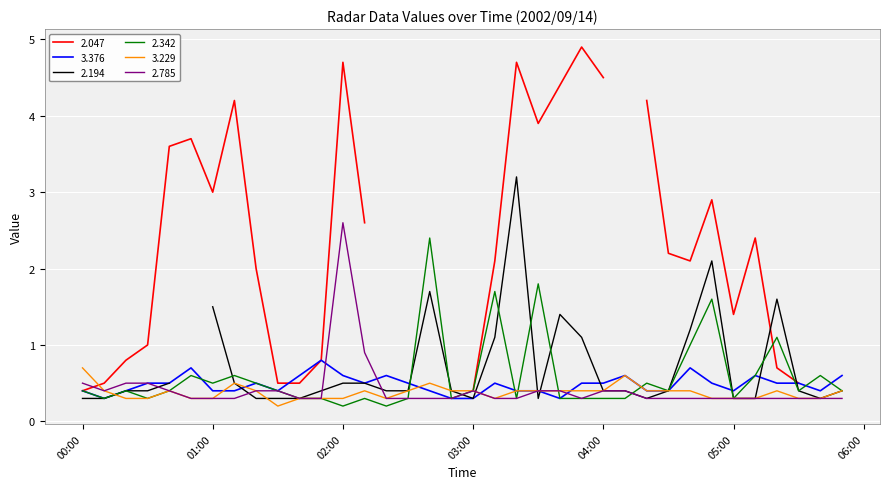

Is the value of 2.342 at 05:10 greater than the value of 3.376 at 02:20?

No